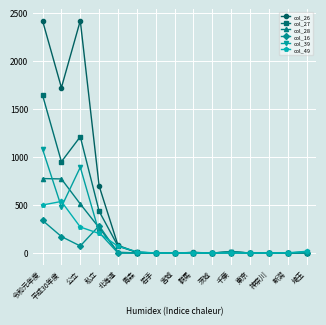

How many distinct data groups are displayed?

6